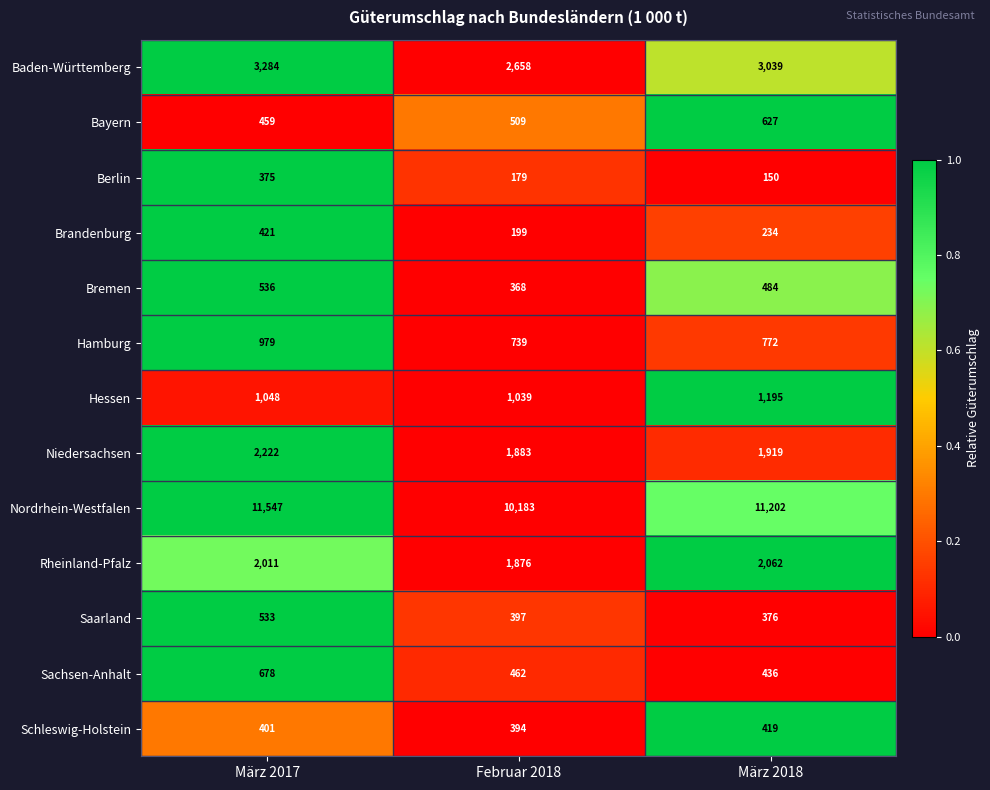

What is the difference between the highest and lowest values at März 2018?

11052